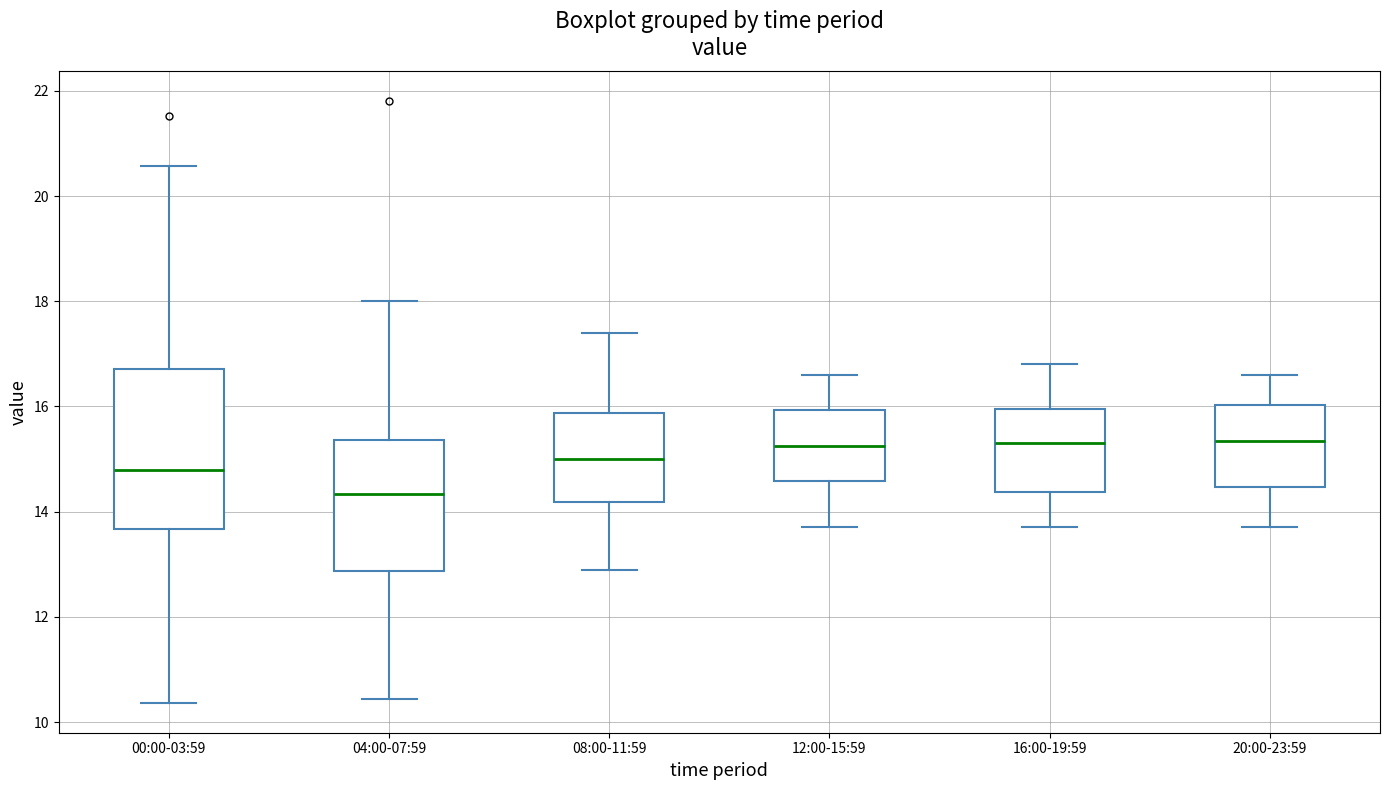

Which box is the tallest, from its lower edge to its upper edge?

00:00-03:59